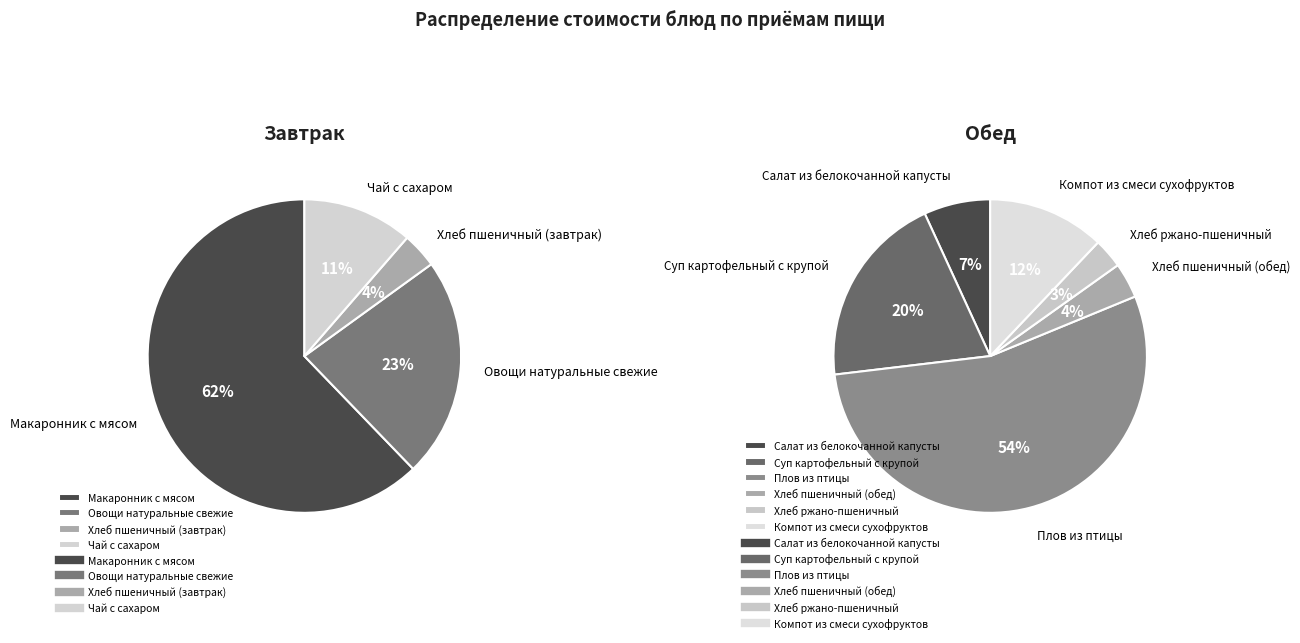

What is the smallest slice in the pie chart?

Хлеб ржано-пшеничный